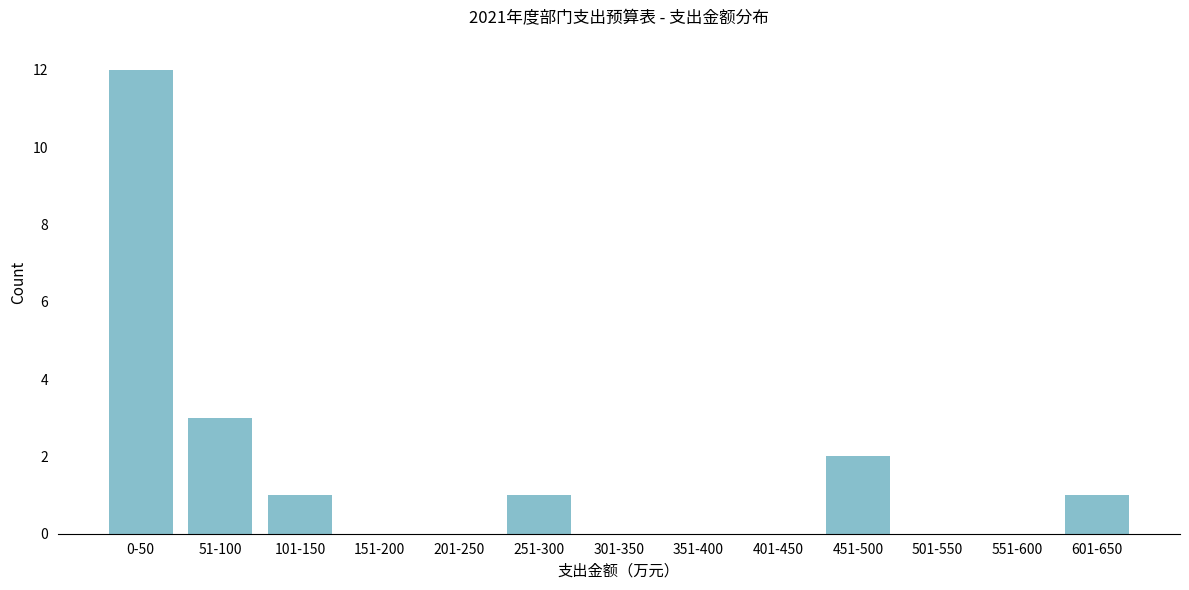

Reading left to right, transcribe all the data shown in this chart.

0-50=12	51-100=3	101-150=1	151-200=0	201-250=0	251-300=1	301-350=0	351-400=0	401-450=0	451-500=2	501-550=0	551-600=0	601-650=1